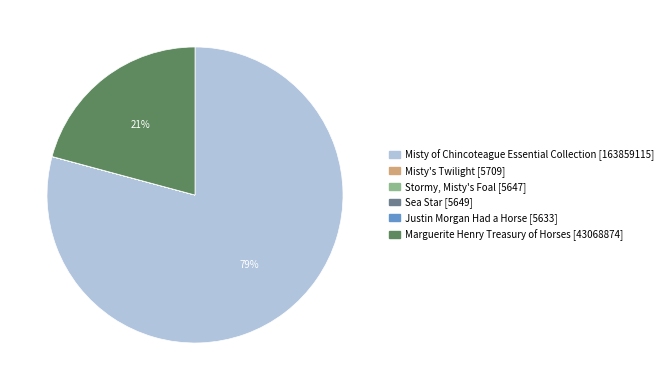

What is the largest slice in the pie chart?

Misty of Chincoteague Essential Collection